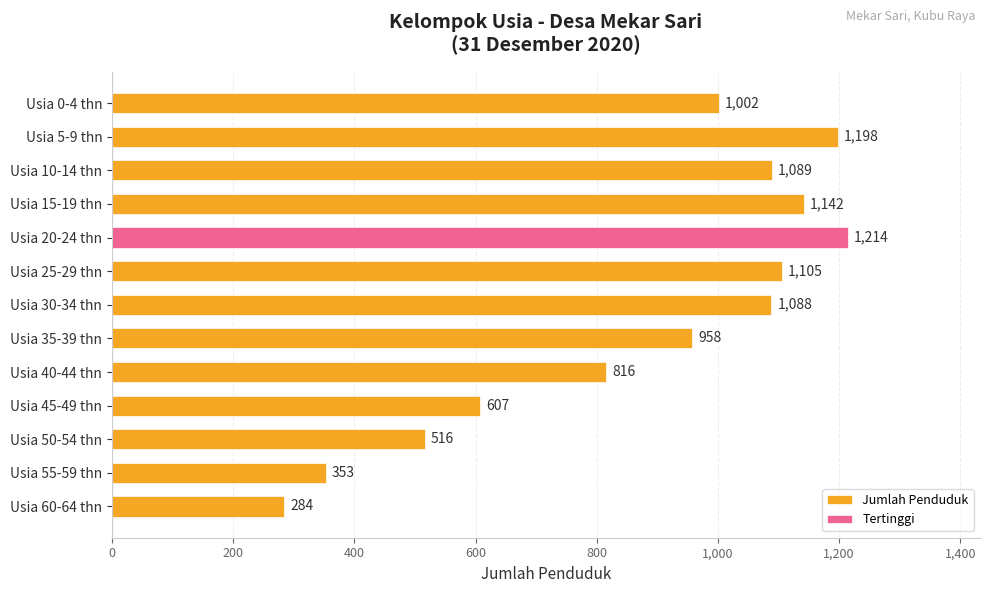

What is the maximum value shown in the chart?

1214